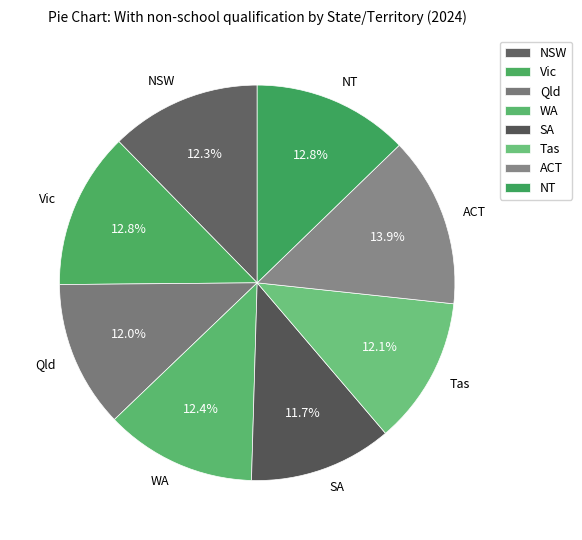

What is the largest slice in the pie chart?

ACT